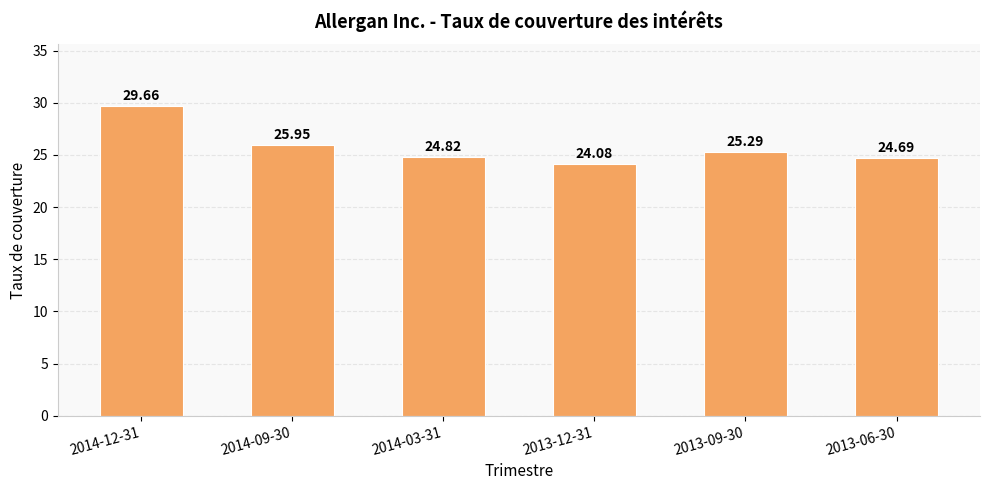

How many series are shown in this chart?

1